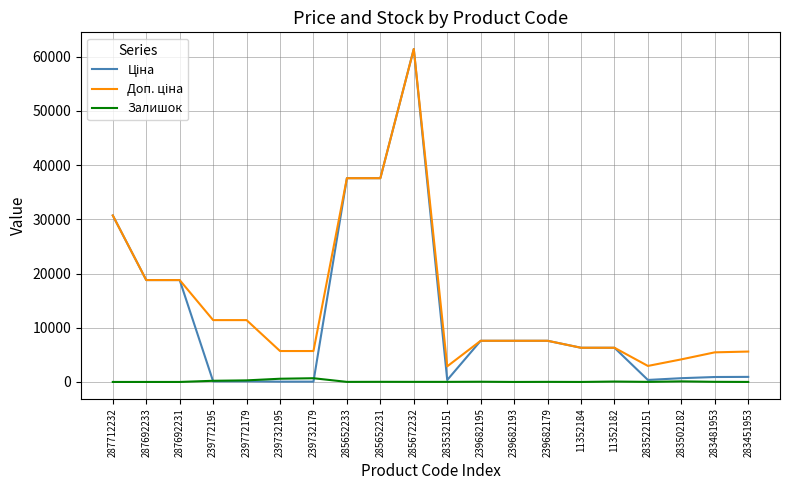

What is the maximum value shown in the chart?

61434.3